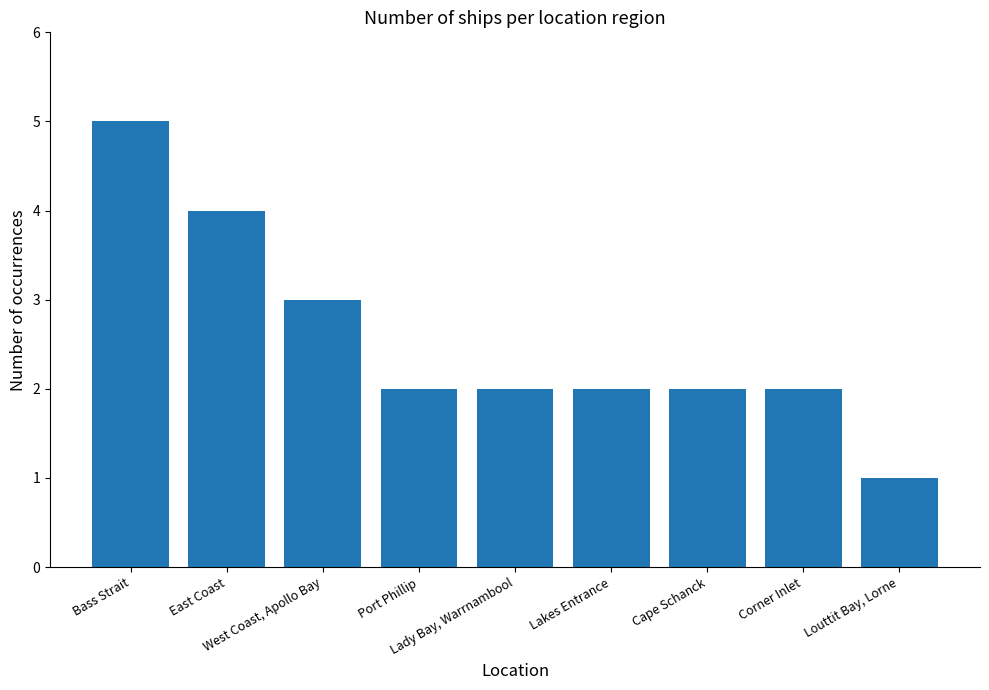

How many data points does each series have?

9